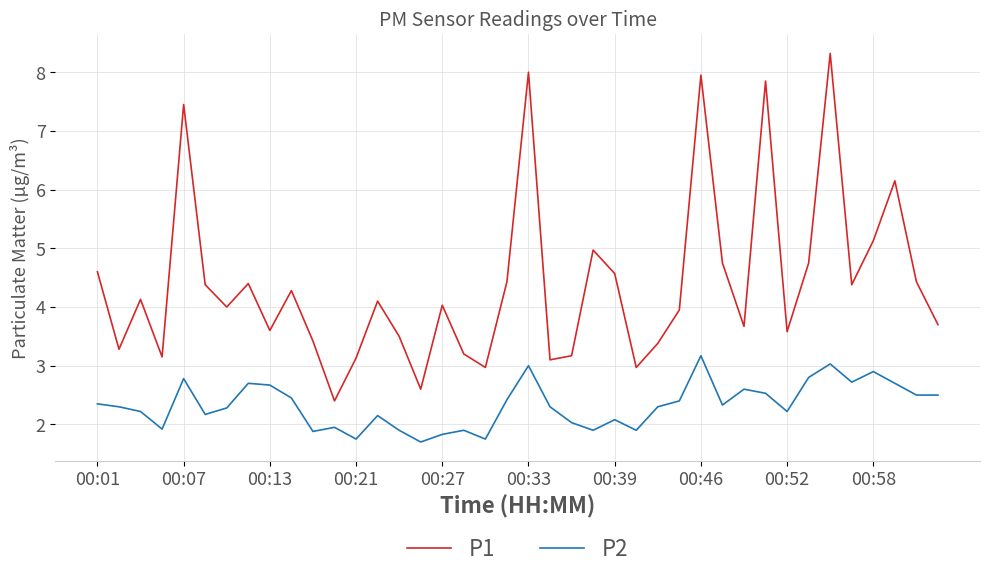

What is the difference between the maximum and minimum values in the P2 series?

1.5